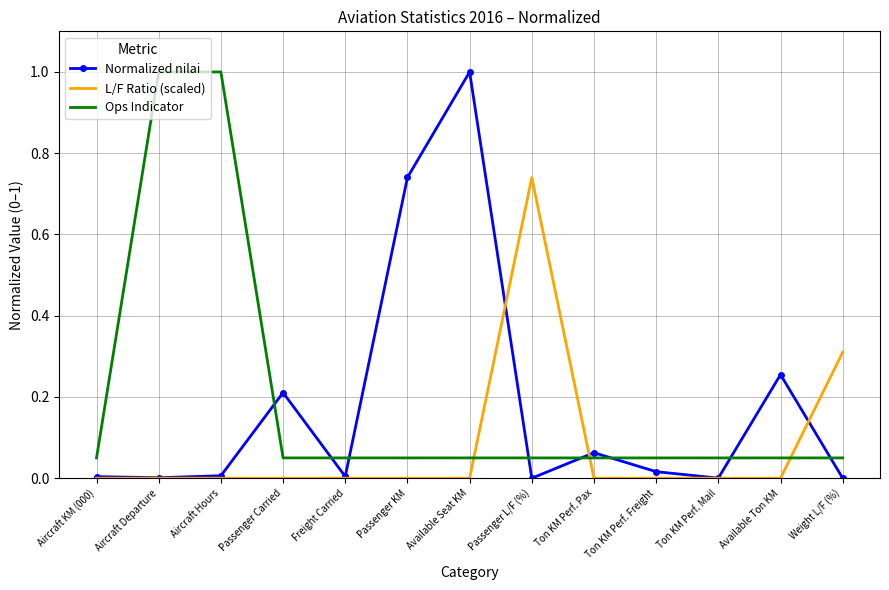

At how many categories does at least one series exceed 0?

13